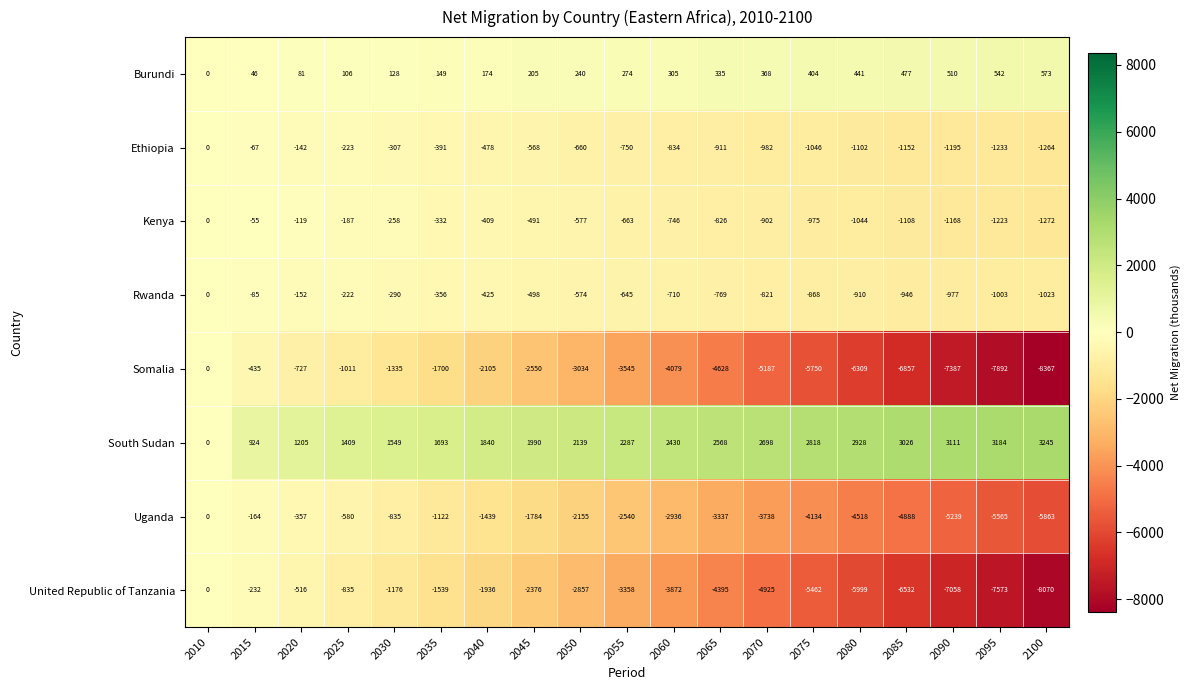

Which series changed the most between 2010 and 2050?

Somalia